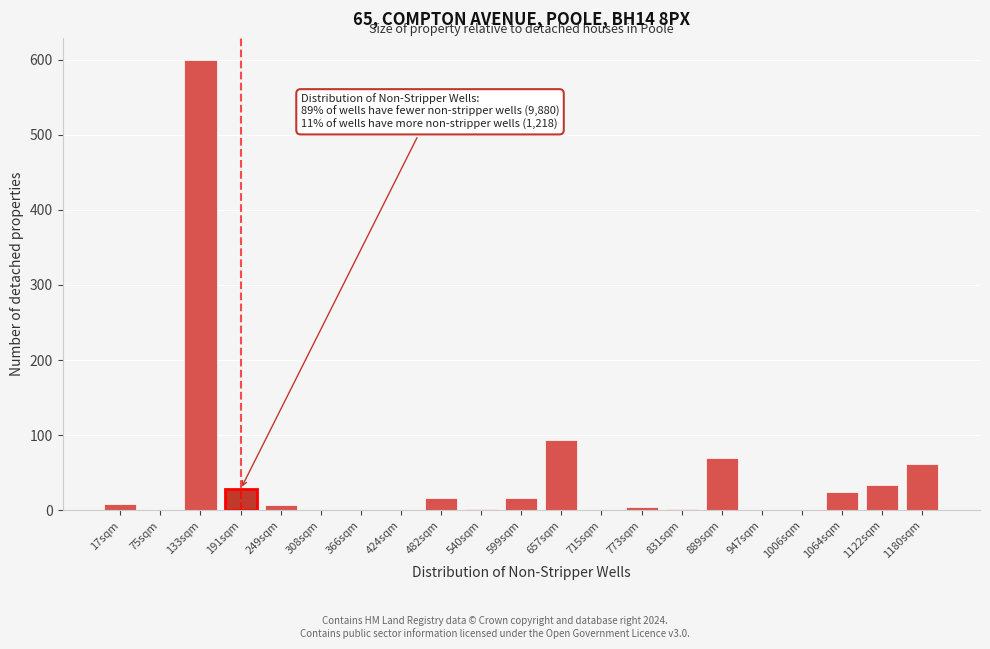

True or false: the data shows 1 at 1006sqm.

True